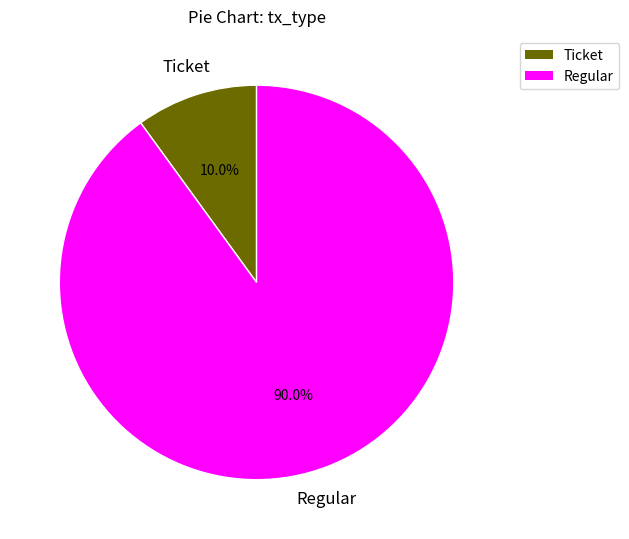

What is the ratio of the value at Regular to the value at Ticket?

9.0